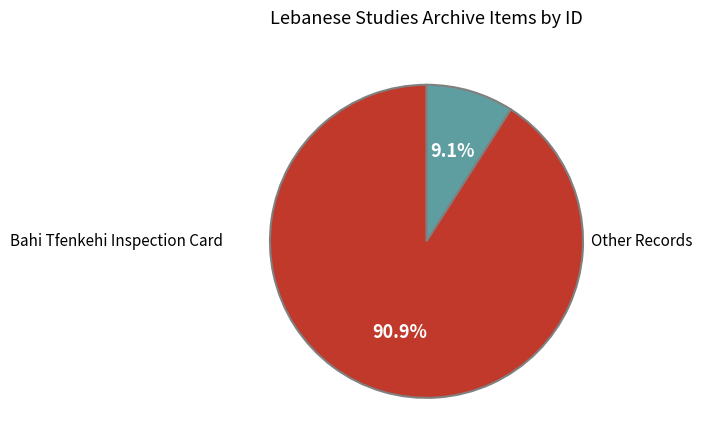

To the nearest percent, what is the average slice percentage?

50%